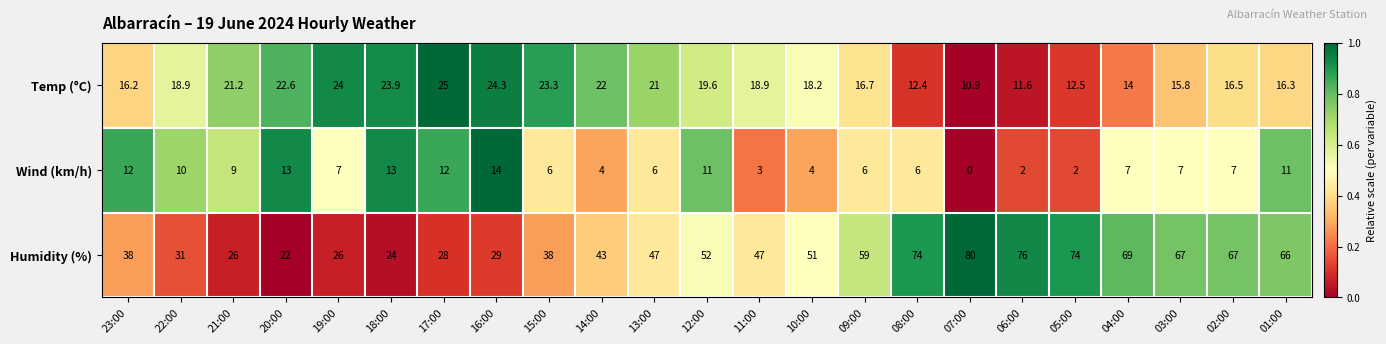

At which category is the sum across all series the highest?

01:00